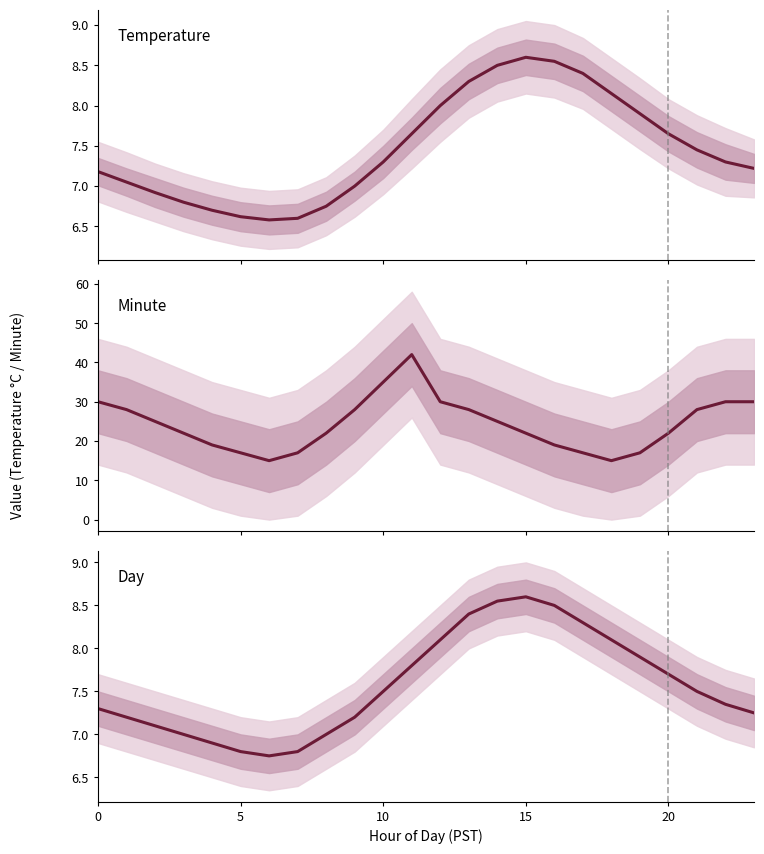

What are all the series names shown in the legend?

Temperature, Minute, Day